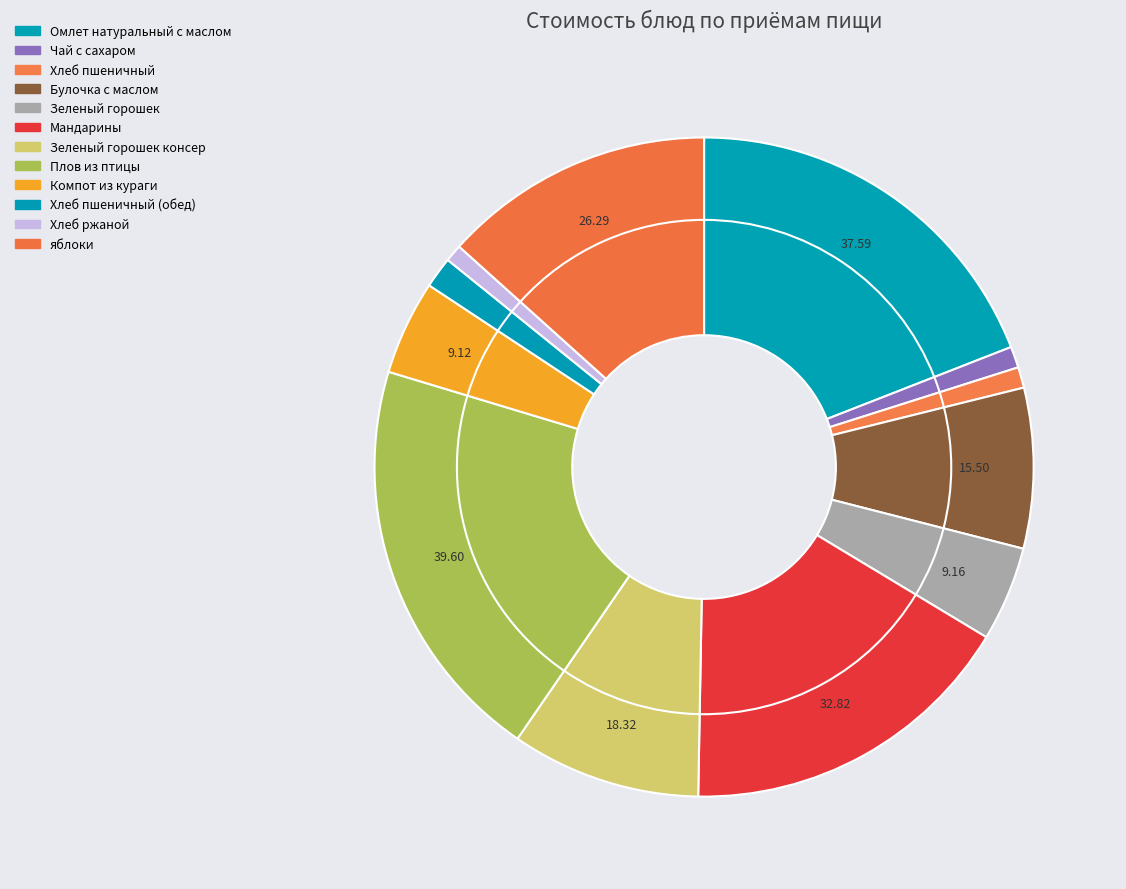

Does Мандарины represent more than half of the total?

No